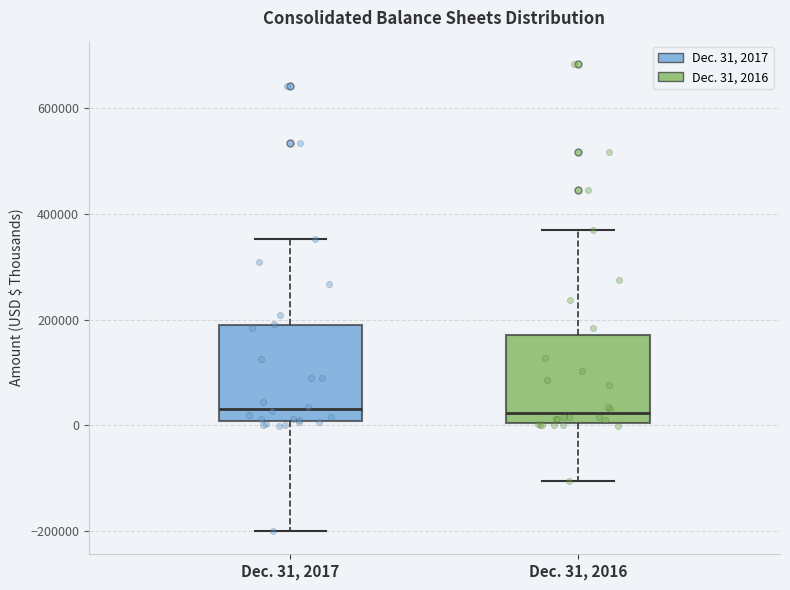

Where does the median line of the box for Dec. 31, 2017 sit on the y-axis? The values are not printed on the chart, so give them approximately, as read against the axis.

40000